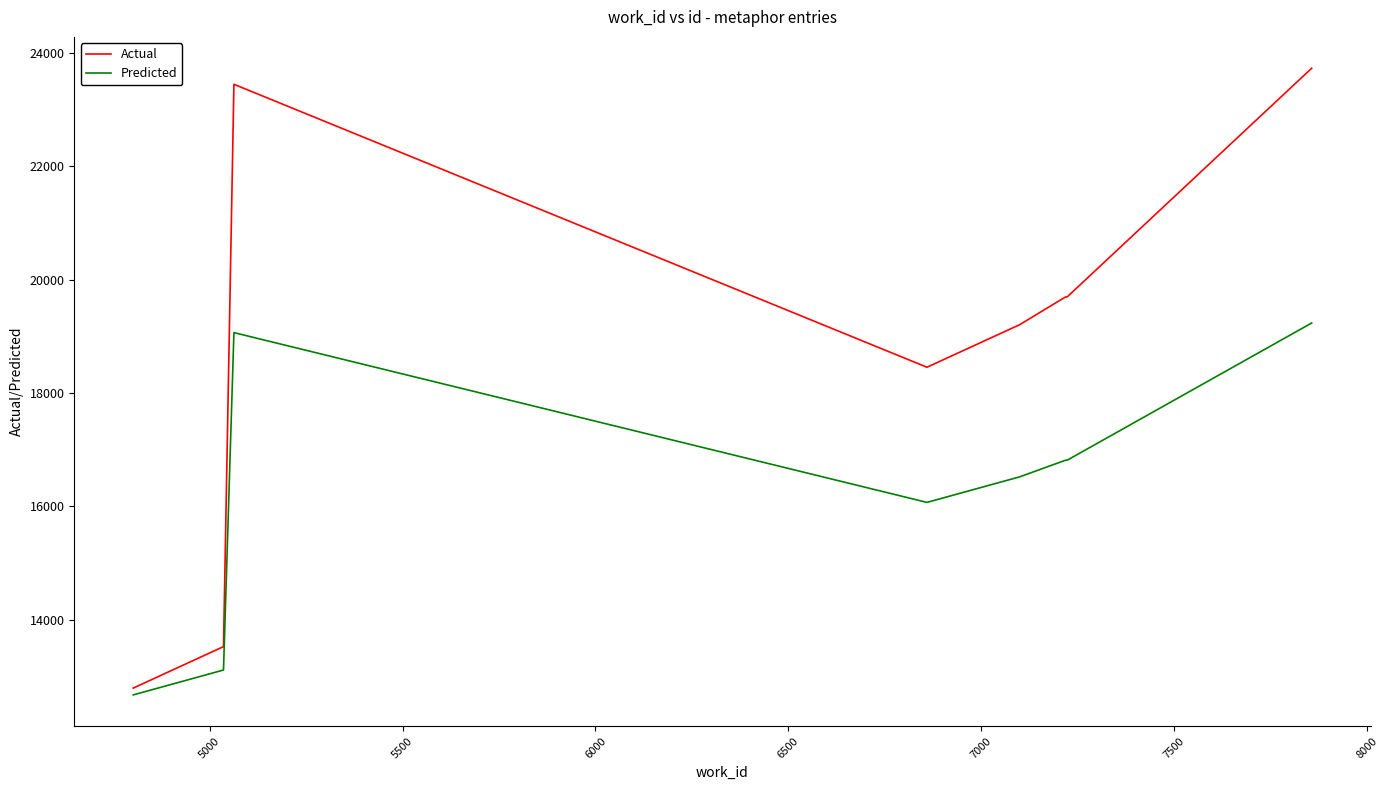

True or false: Predicted and Actual intersect in this chart.

False